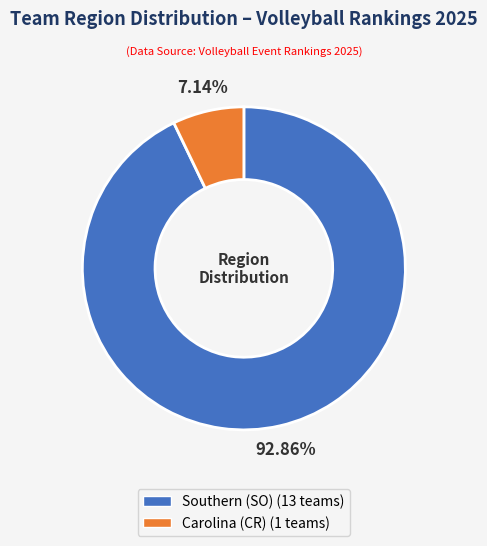

Is the sum of Southern (SO) and Carolina (CR) greater than half?

Yes